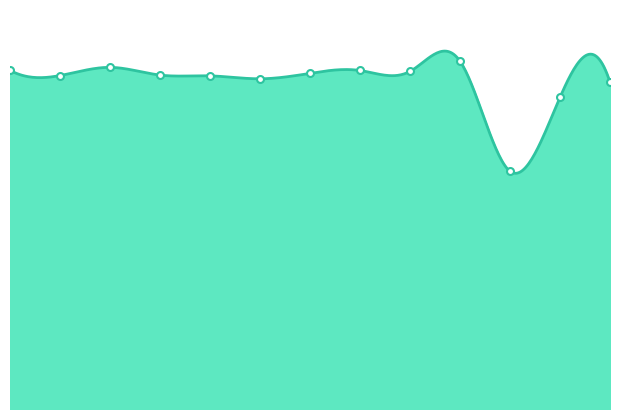

Reading left to right, transcribe all the data shown in this chart.

20774	20454	20956	20484	20434	20256	20589	20764	20709	21336	14584	19114	20043